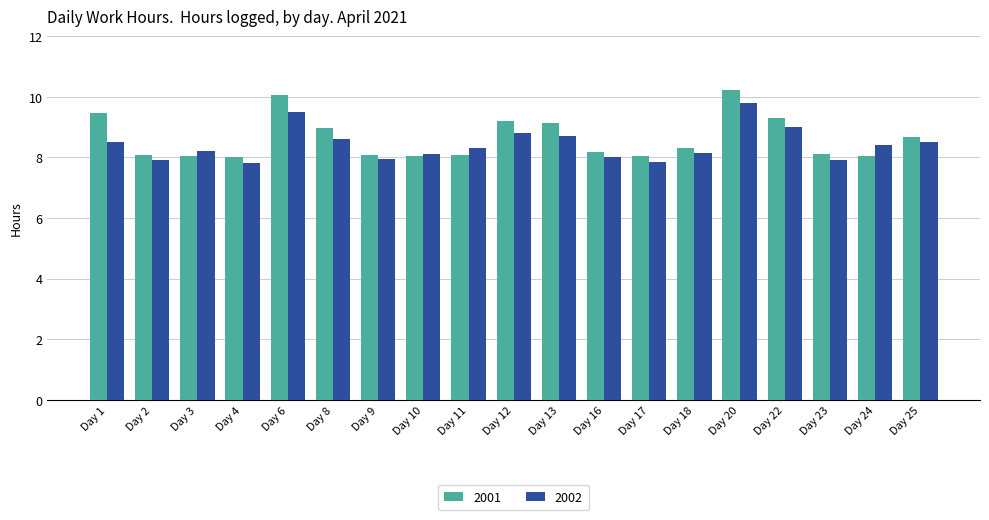

What are all the series names shown in the legend?

2001, 2002